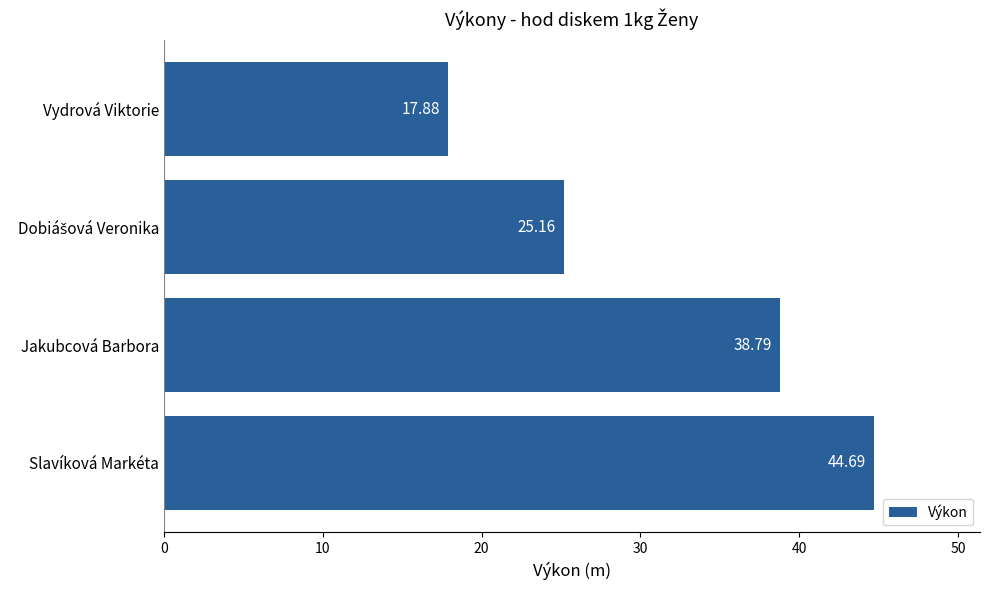

What is the difference between the second highest and minimum values?

20.9